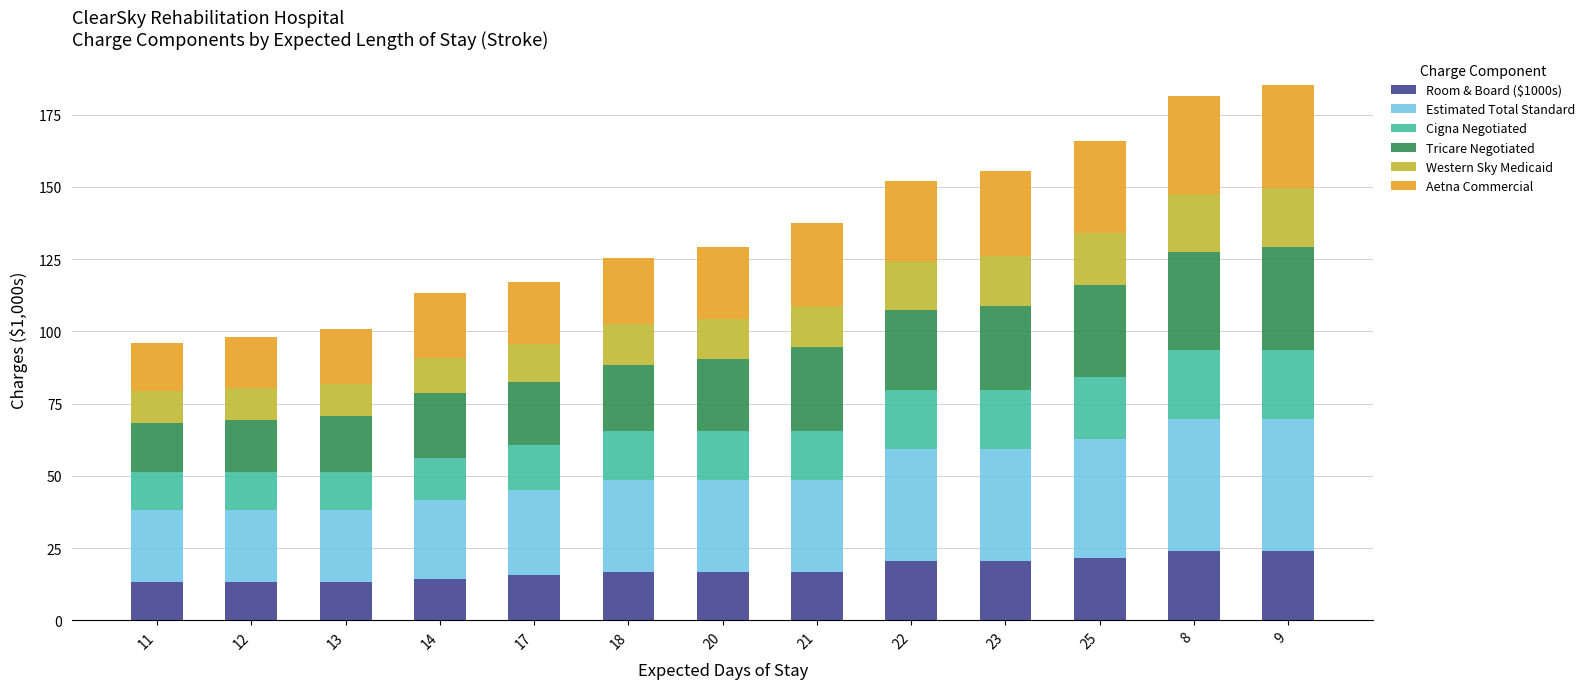

What is the total value across all series at 9?

185.1